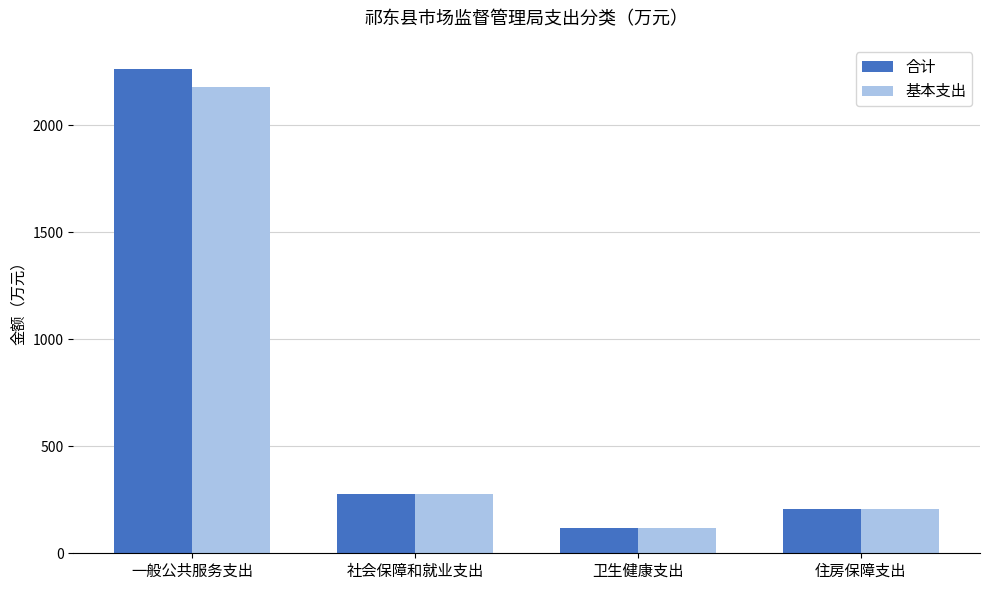

Rank the categories by 基本支出 value from lowest to highest.

卫生健康支出, 住房保障支出, 社会保障和就业支出, 一般公共服务支出